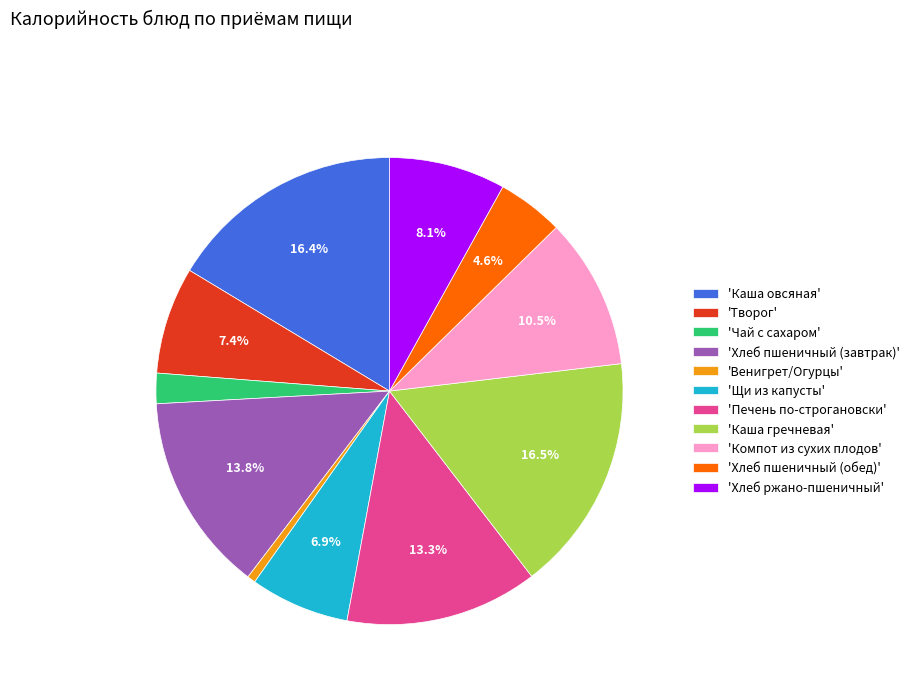

Does any single category account for the majority?

No